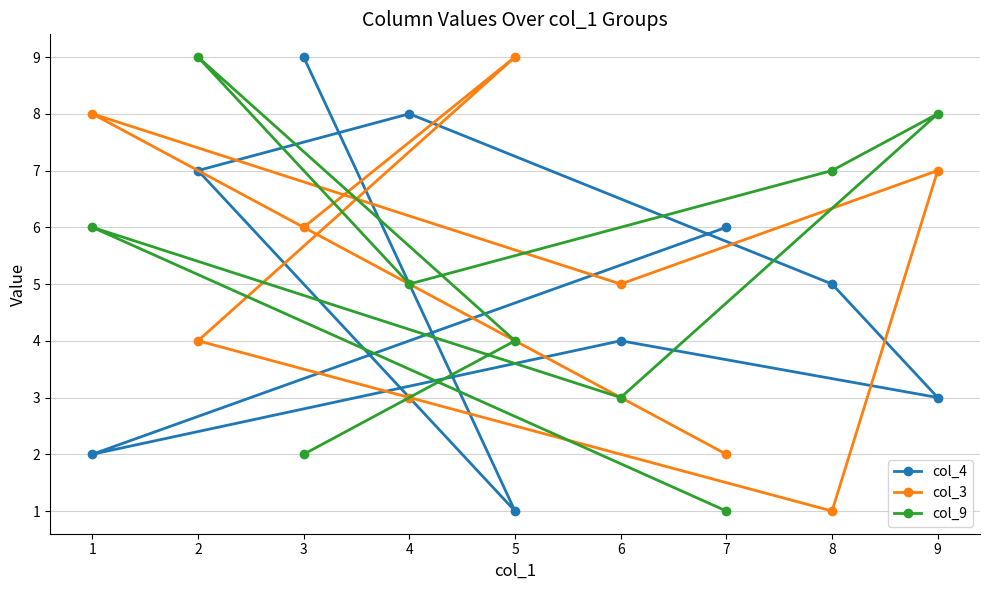

Between 1 and 3, which series saw the biggest shift?

col_4